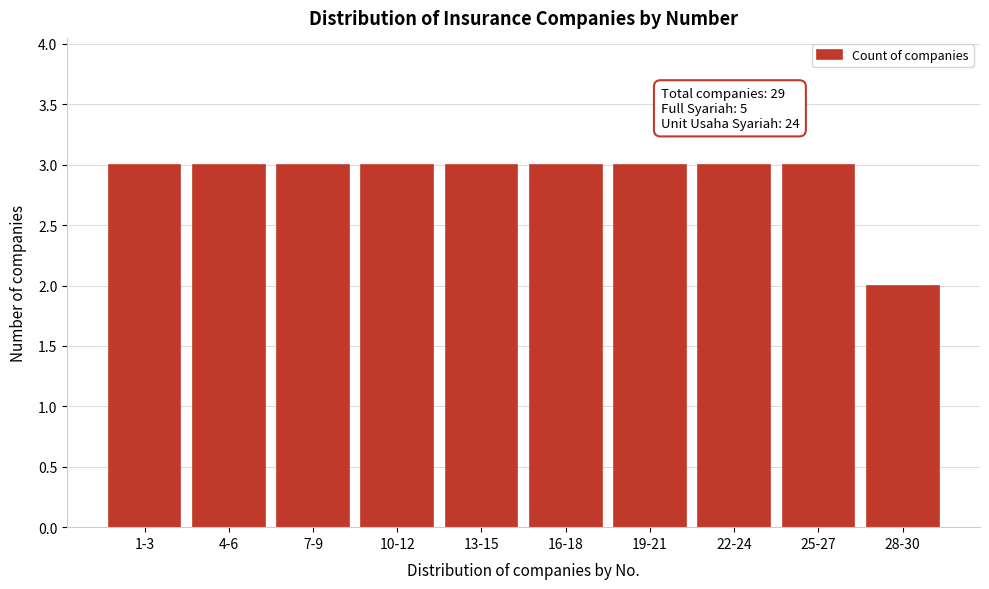

Reading right to left, transcribe all the data shown in this chart.

2	3	3	3	3	3	3	3	3	3